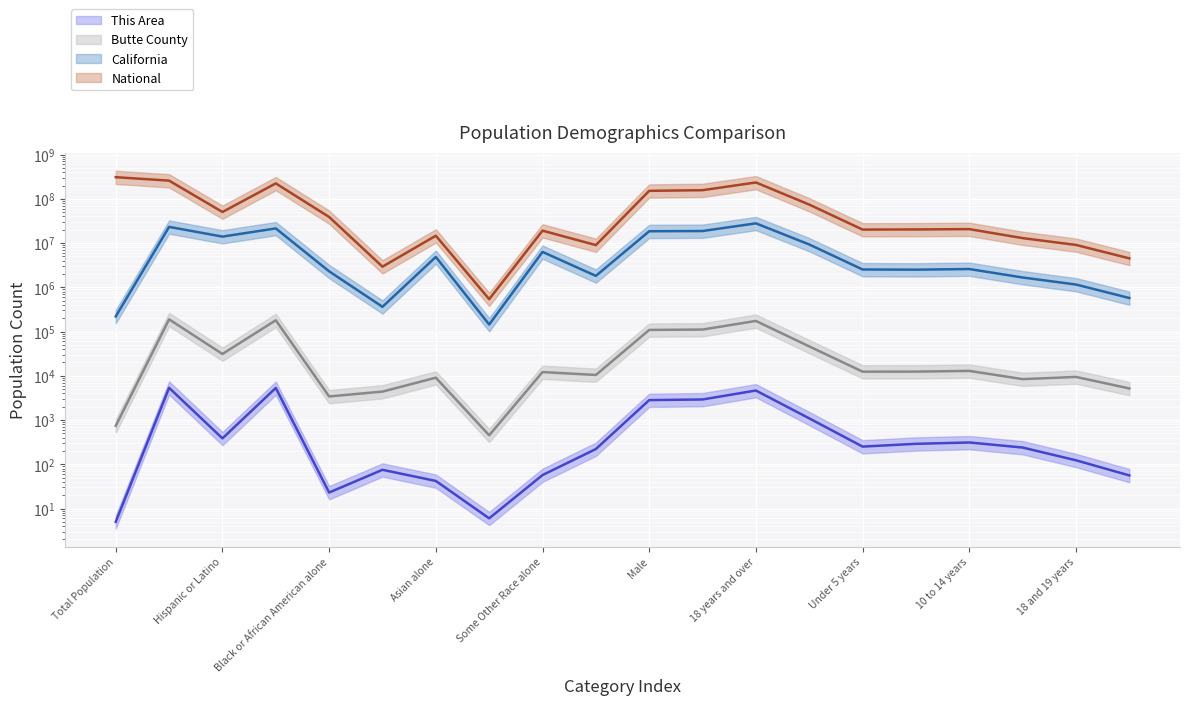

What is the difference between the highest and lowest values at Native Hawaiian and Other Pacific?

540007